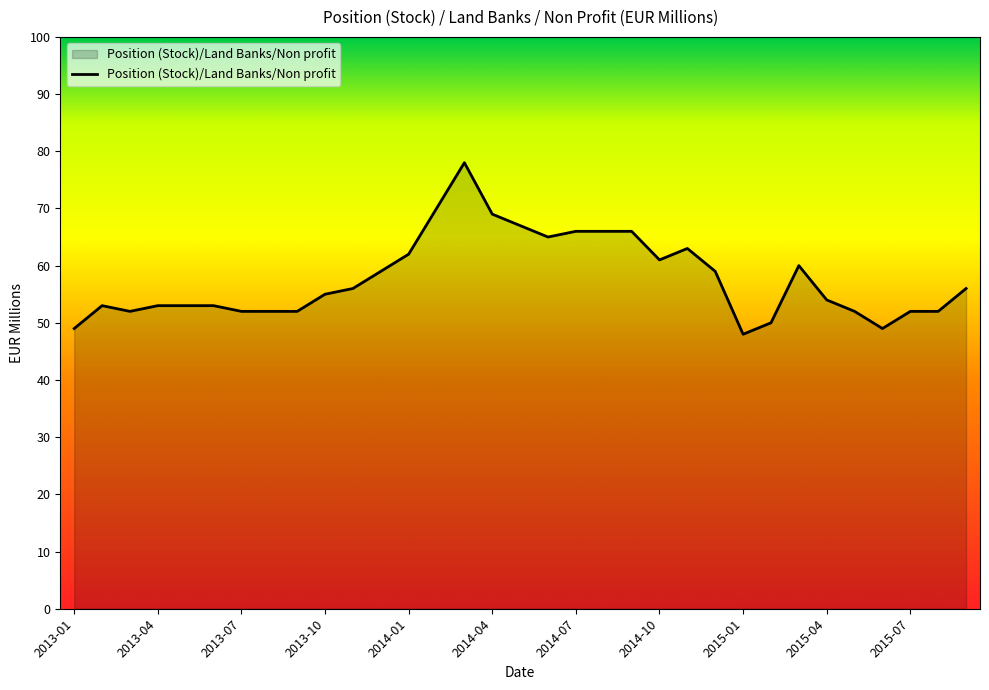

What is the greatest value displayed?

78